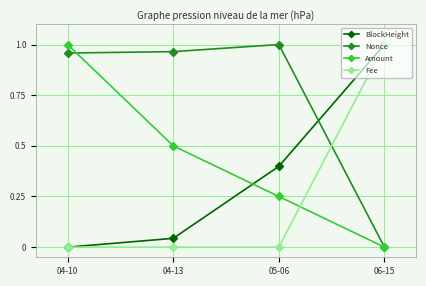

How many lines are shown in the chart?

4